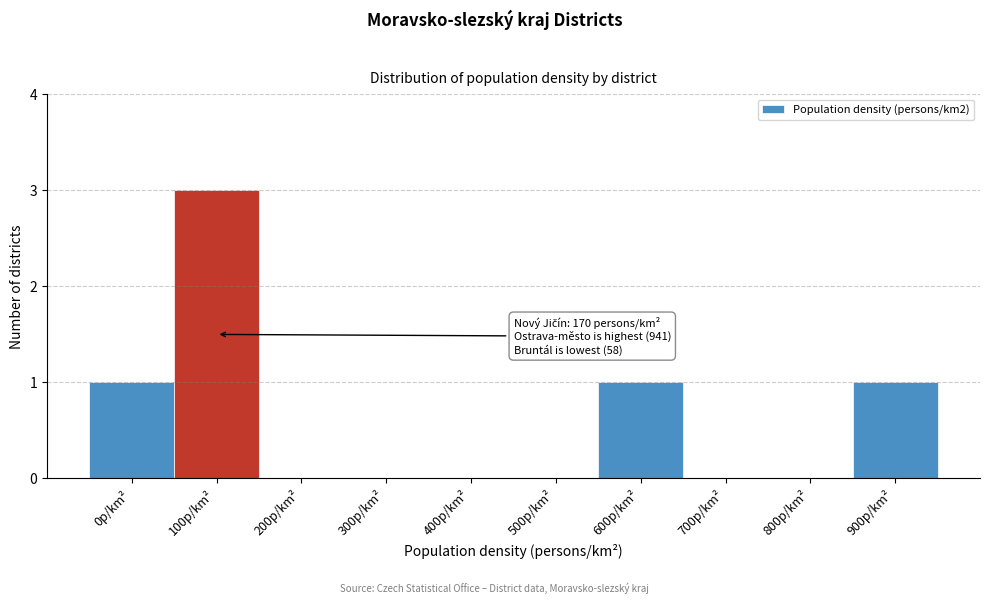

Reading right to left, what are all the values shown in this chart?

900p/km²=1	800p/km²=0	700p/km²=0	600p/km²=1	500p/km²=0	400p/km²=0	300p/km²=0	200p/km²=0	100p/km²=3	0p/km²=1